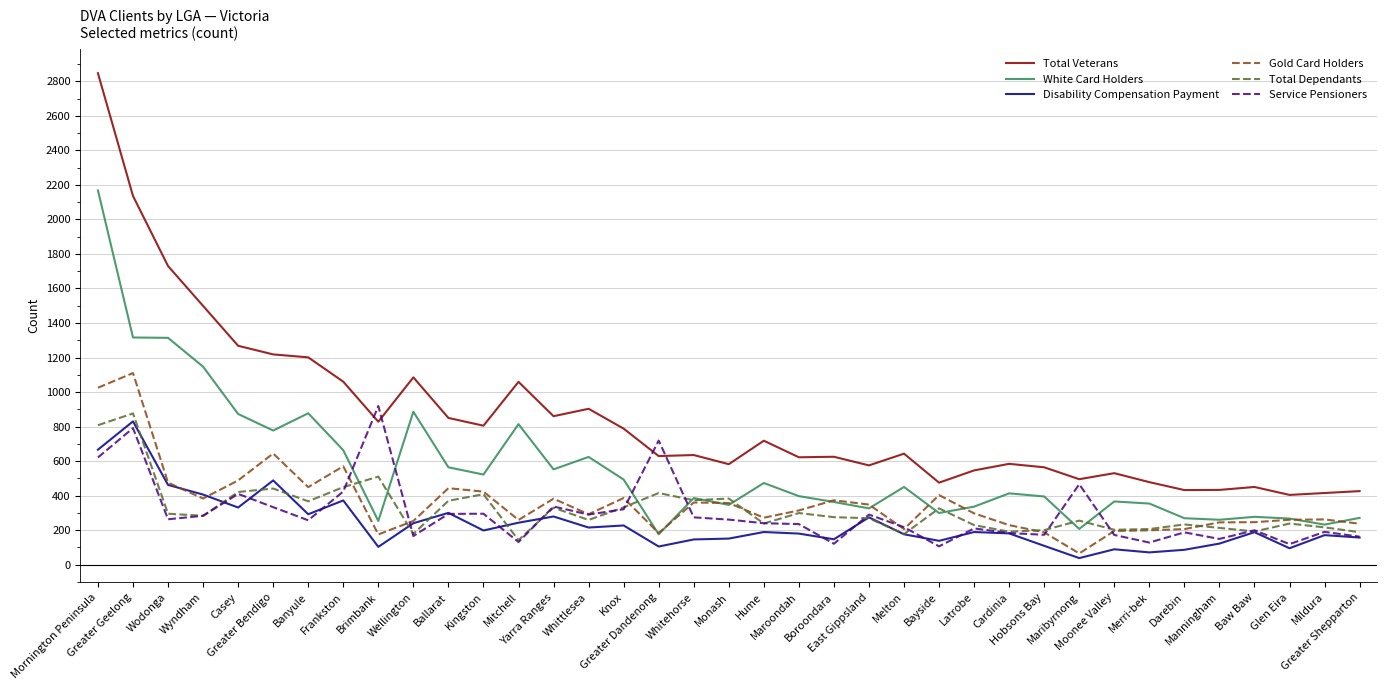

Which series has the largest total across all categories?

Total Veterans